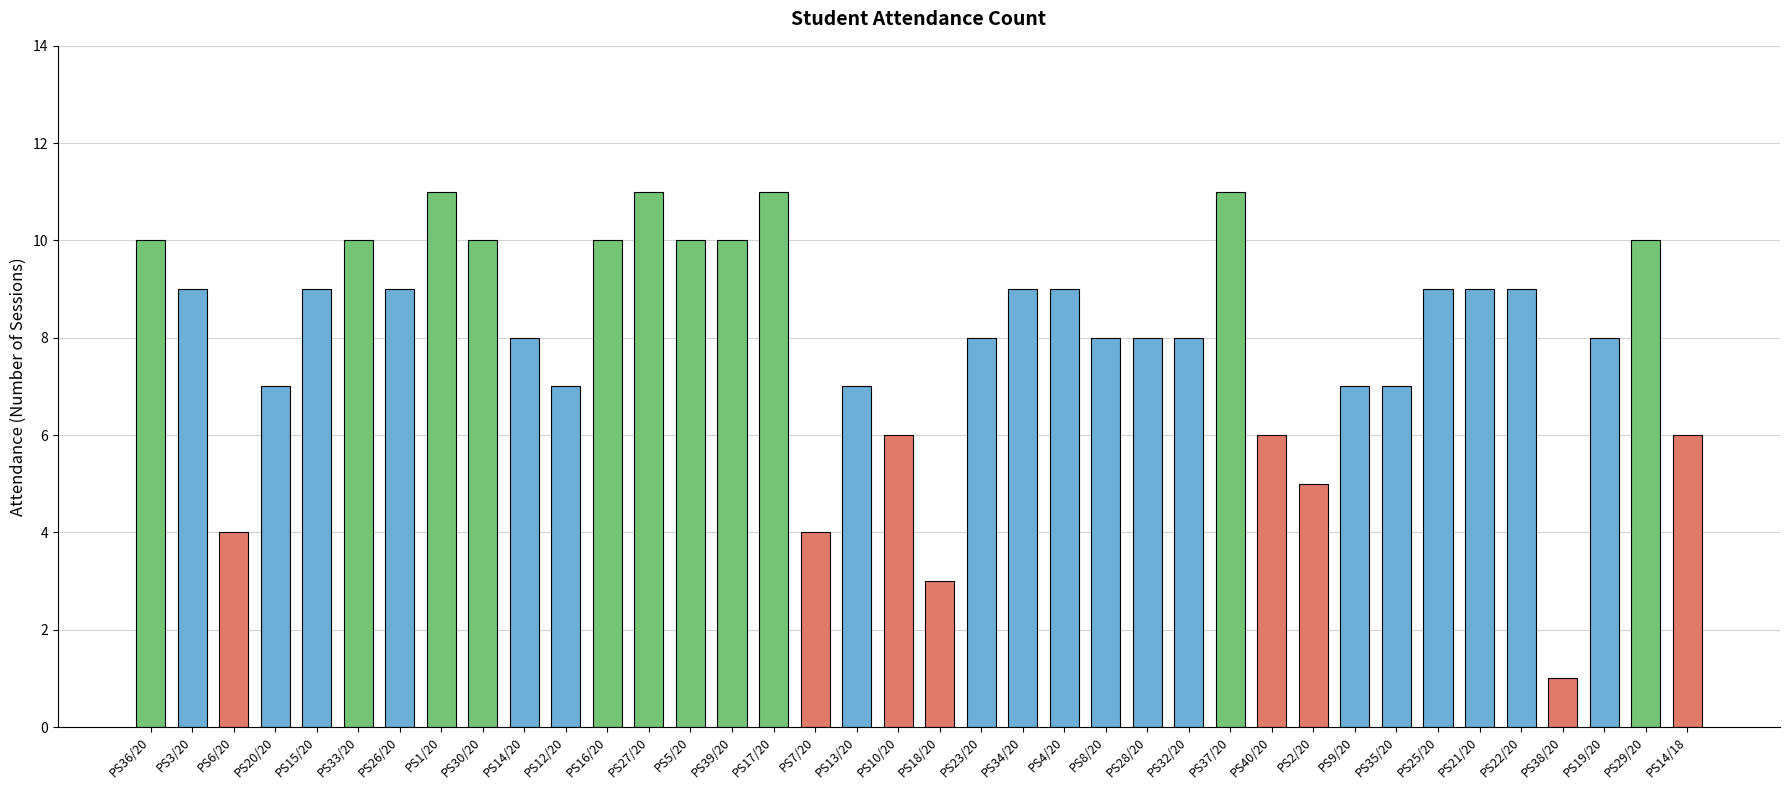

What is the difference between the second highest and minimum values?

10